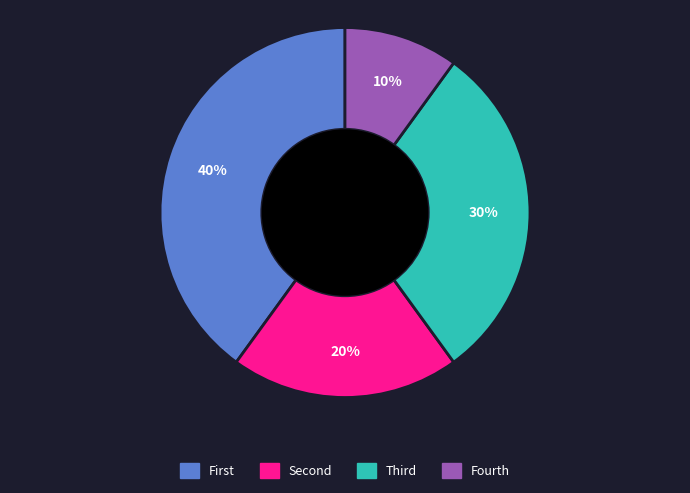

To the nearest percent, what is the average slice percentage?

25%